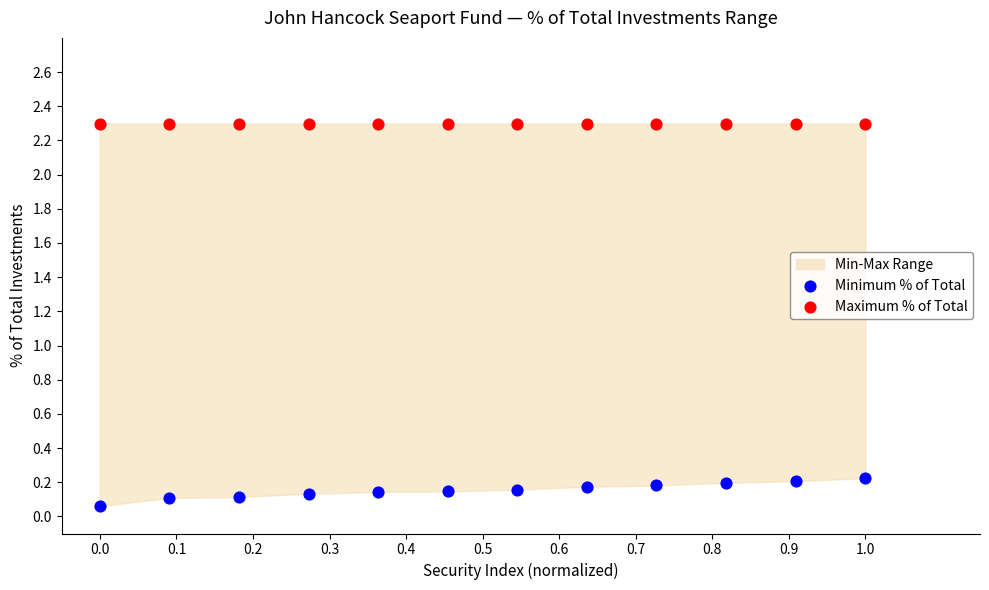

Which series reaches the maximum Y coordinate?

Maximum % of Total